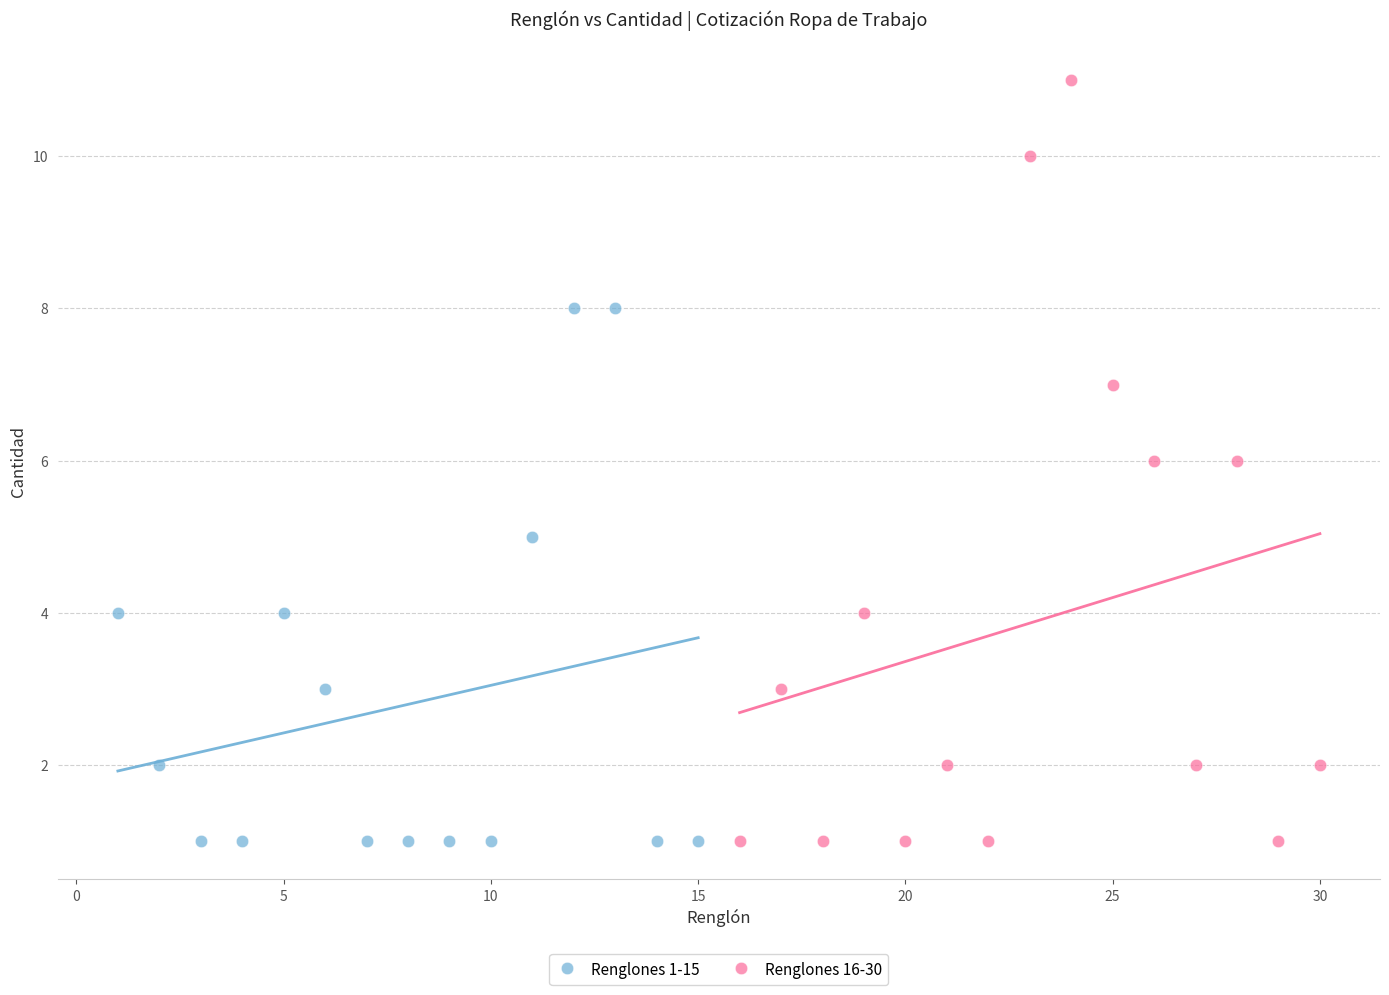

Which series has the largest Y range (max minus min)?

Renglones 16-30